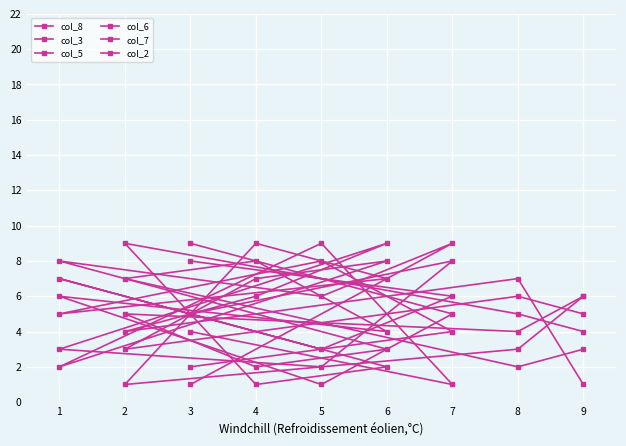

Which series has the largest range (max minus min)?

col_8